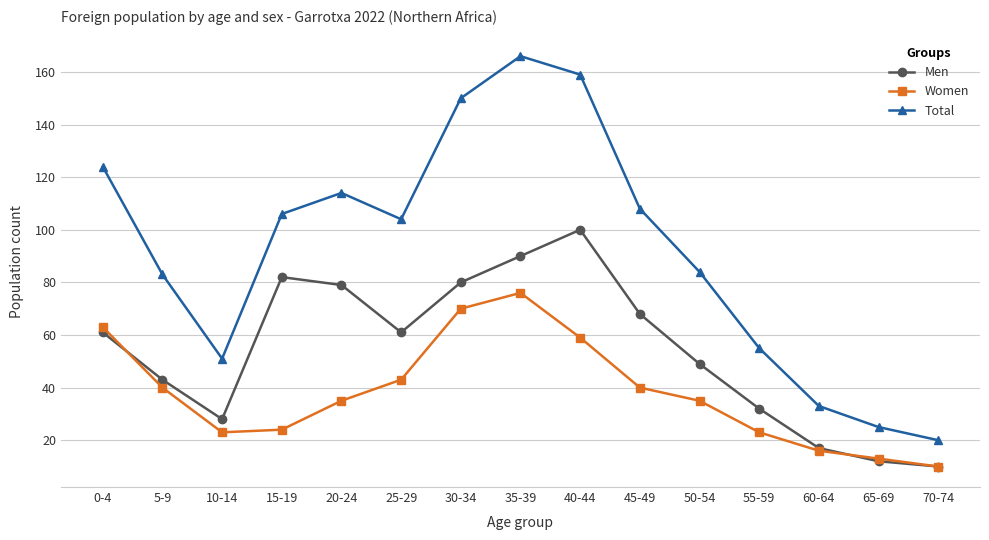

True or false: Total has a value of 51 at 10-14.

True